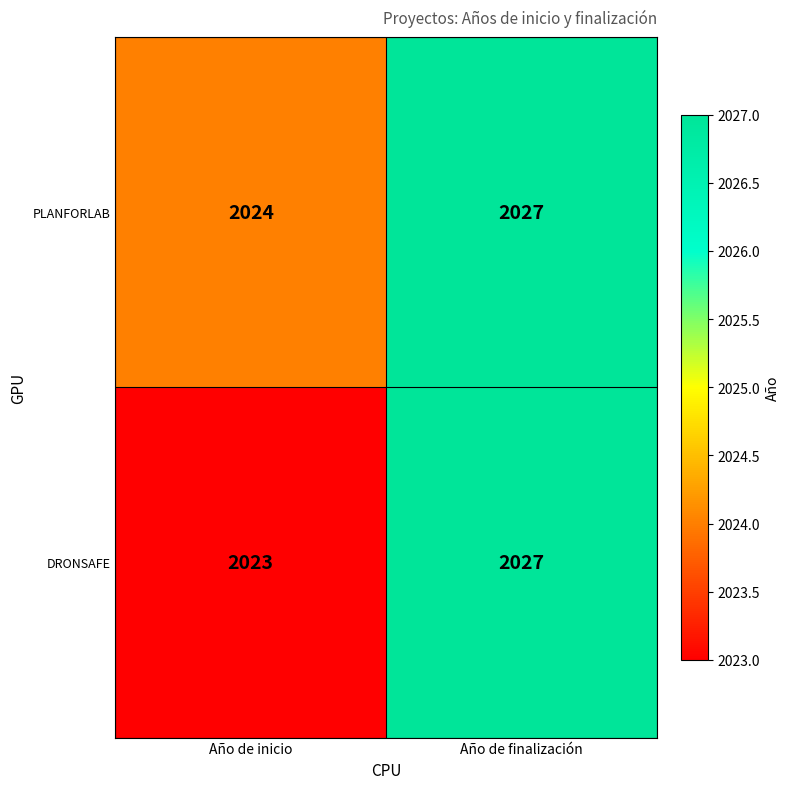

What is the sum of all DRONSAFE values?

4050